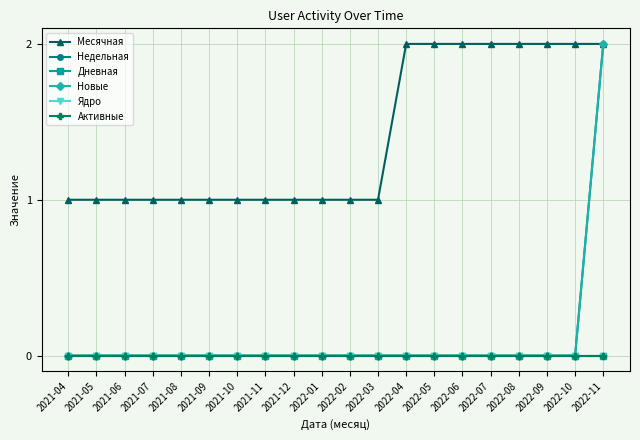

Does the chart have visible grid lines?

Yes